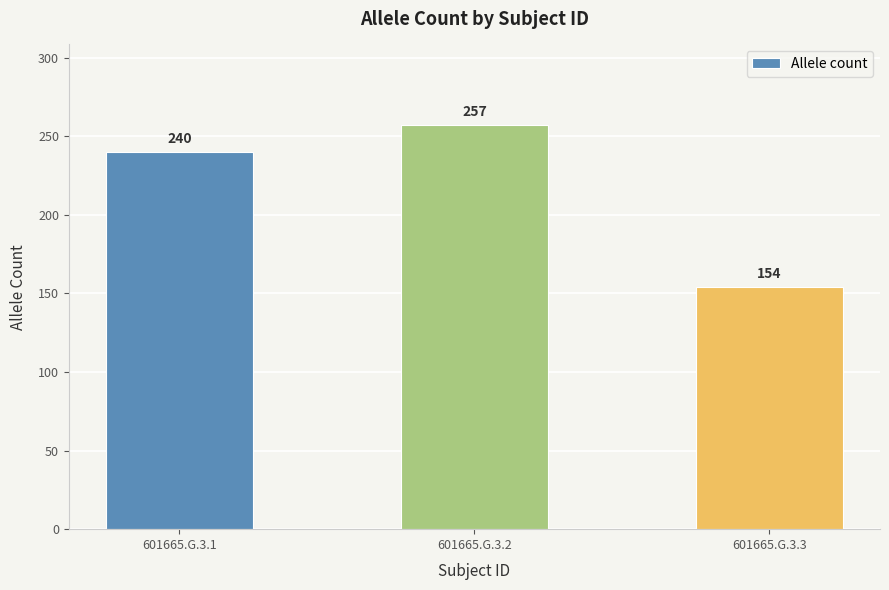

How many bars are there in total?

3